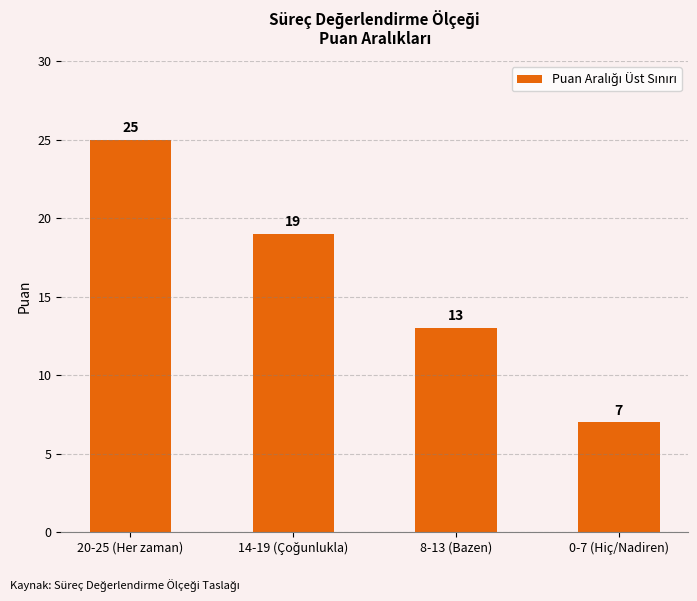

At which label does the data first exceed 19?

20-25 (Her zaman)